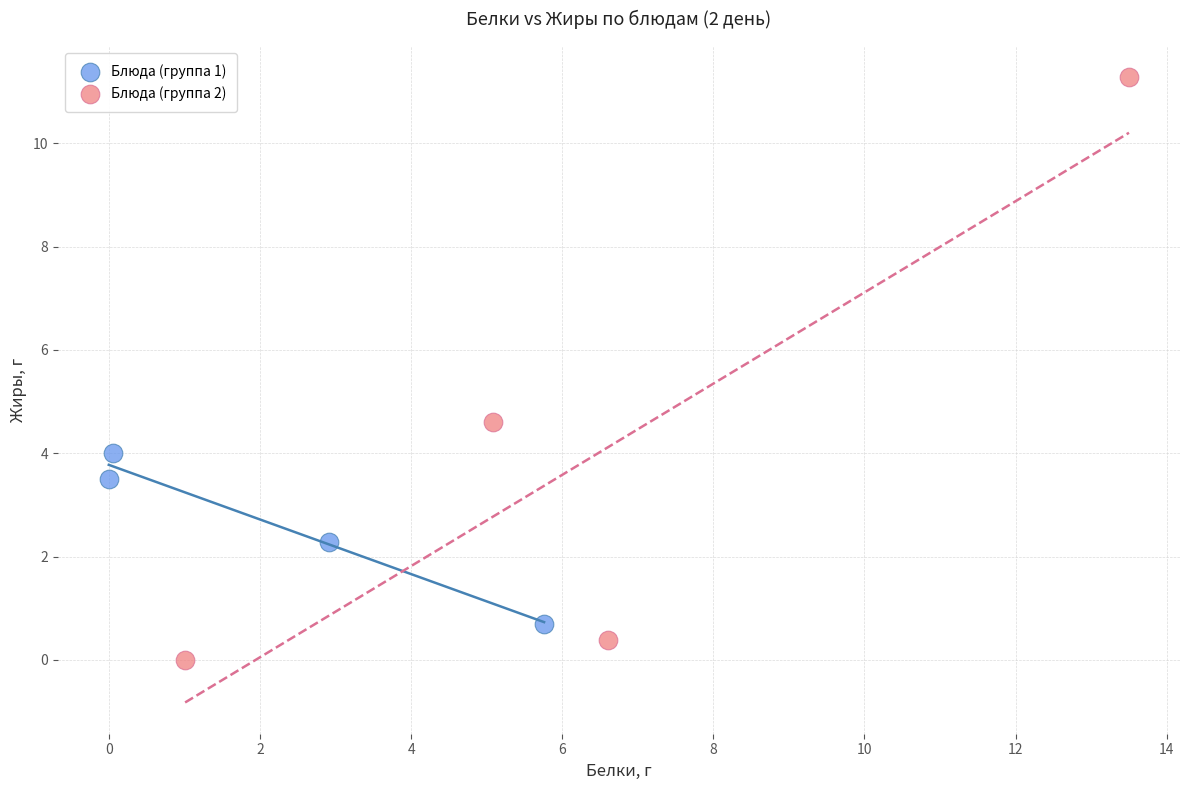

Which series contains the highest Y value?

Блюда (группа 2)